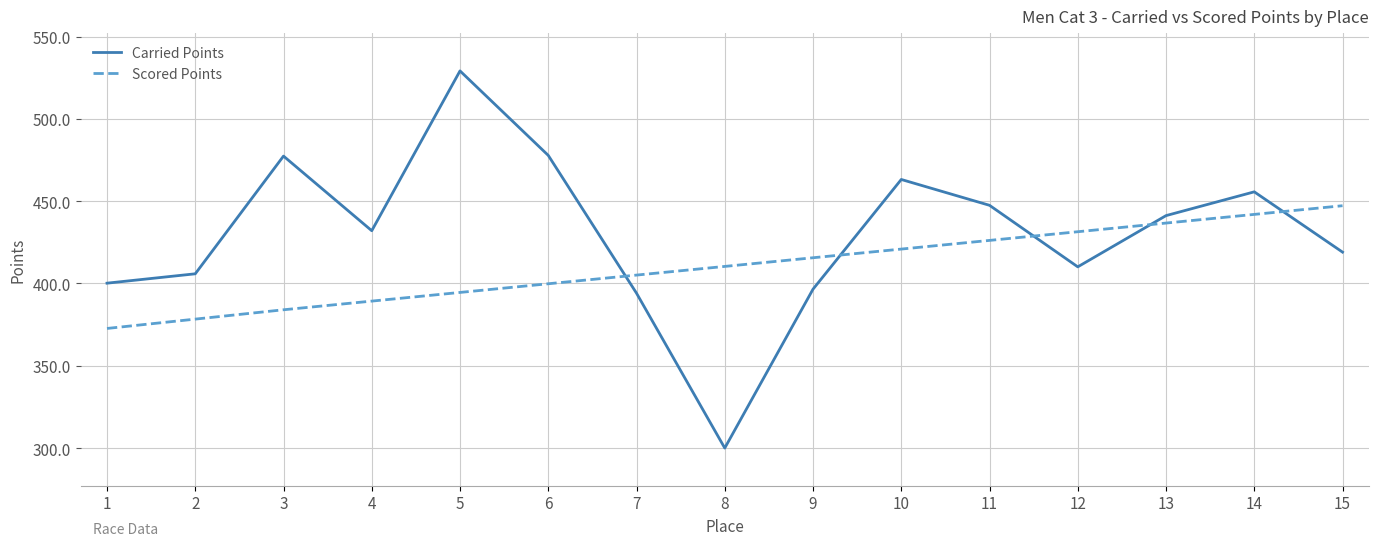

Read the Scored Points value at 8.

410.4